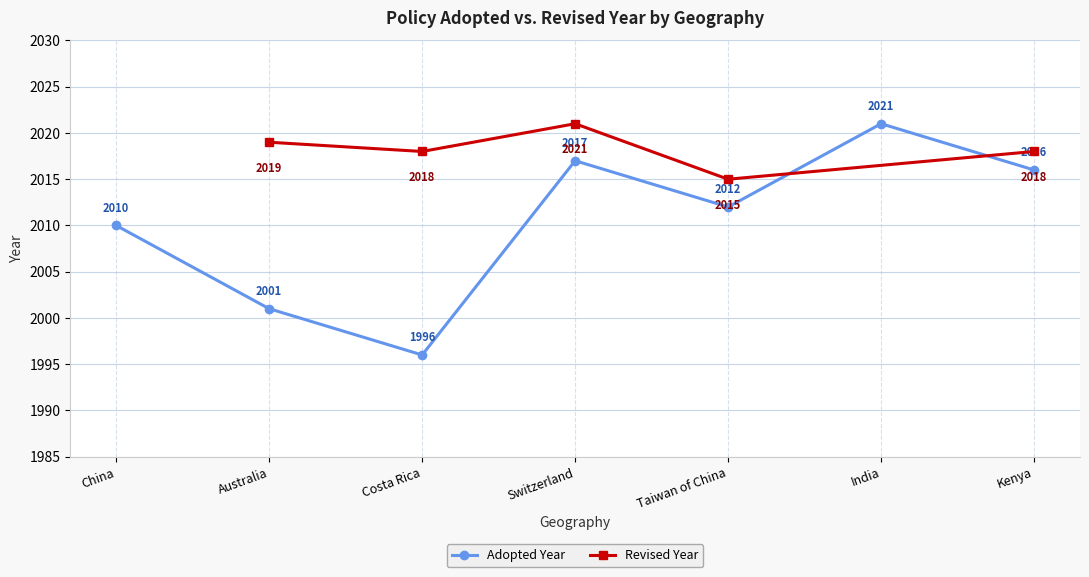

What is the change in value from China to Australia?

-9